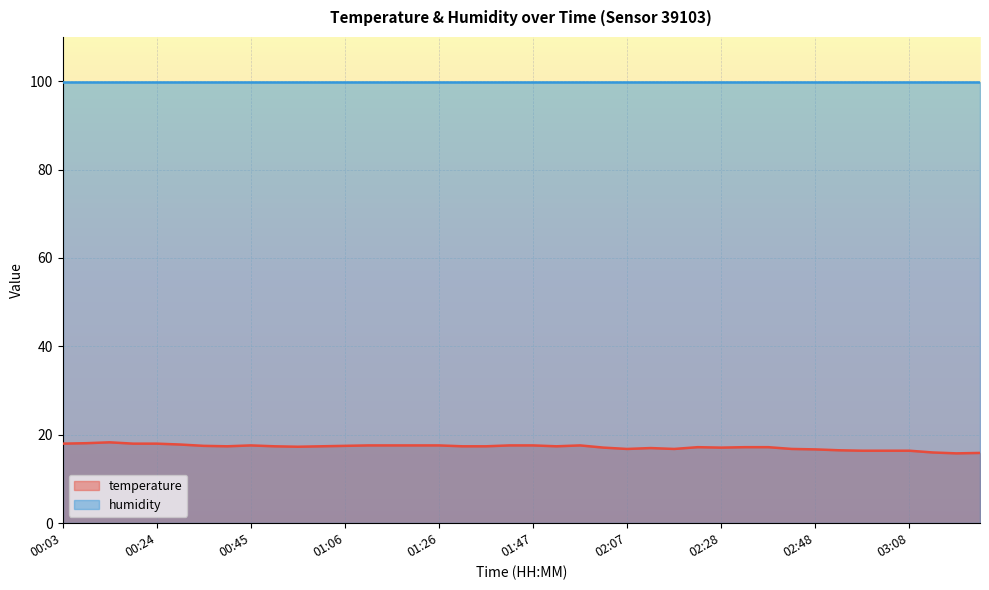

List the series in order of their overall mean, highest first.

humidity, temperature